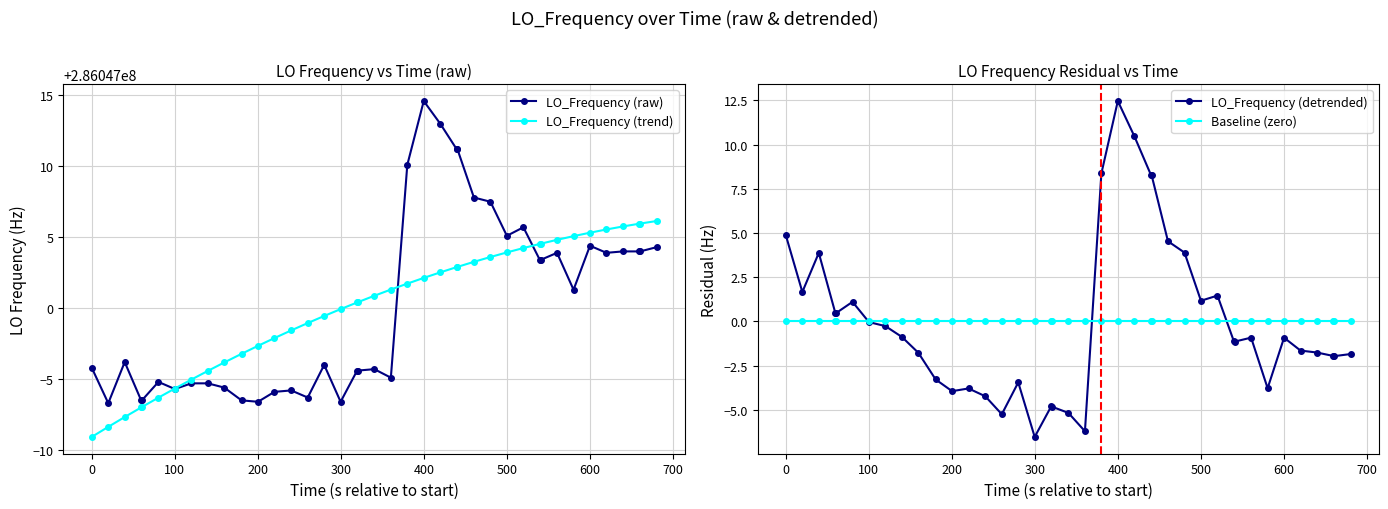

What is the minimum value for LO_Frequency (detrended)?

-6.5